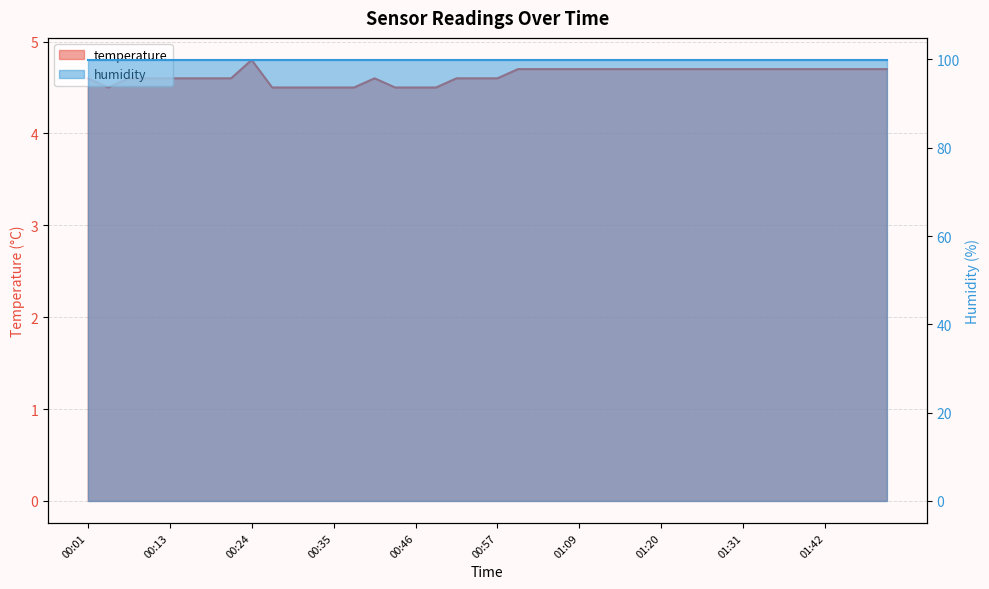

Rank the categories by value from lowest to highest.

00:04, 00:27, 00:29, 00:32, 00:35, 00:38, 00:43, 00:46, 00:49, 00:01, 00:07, 00:10, 00:13, 00:15, 00:18, 00:21, 00:41, 00:52, 00:55, 00:57, 01:00, 01:03, 01:06, 01:09, 01:11, 01:14, 01:17, 01:20, 01:23, 01:25, 01:28, 01:31, 01:34, 01:37, 01:39, 01:42, 01:45, 01:48, 01:51, 00:24